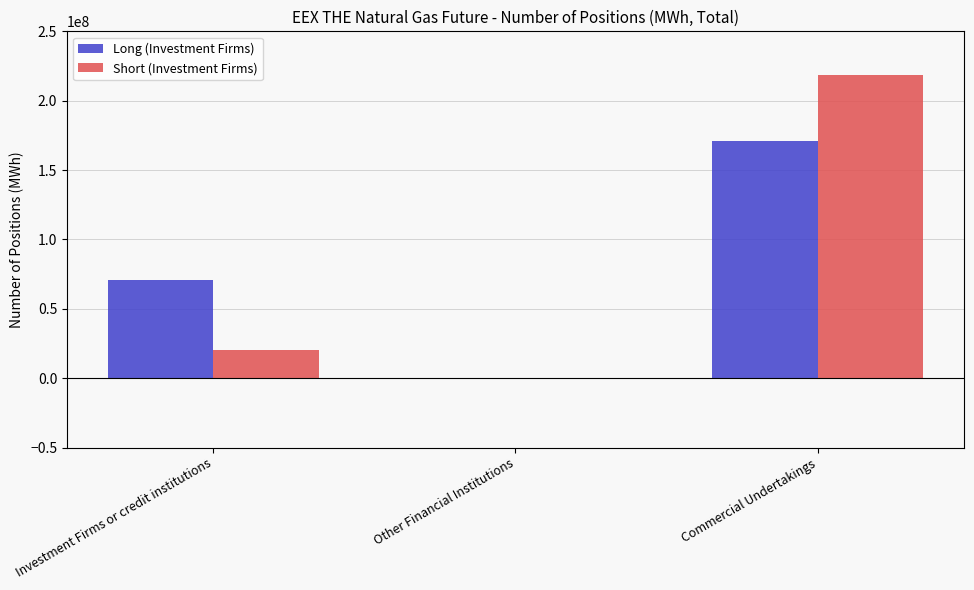

Which series has the largest range (max minus min)?

Short (Investment Firms)